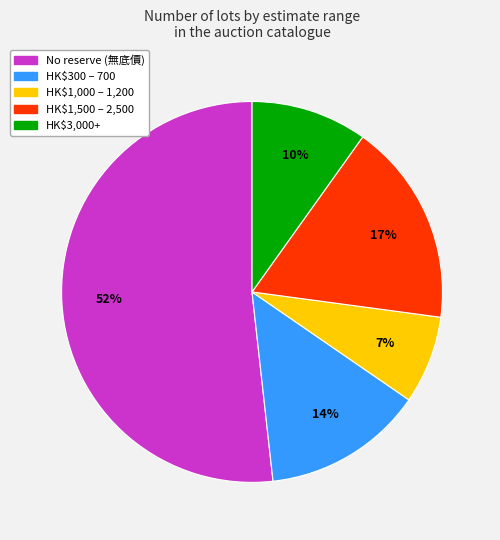

Is there any slice that represents more than half of the pie?

Yes